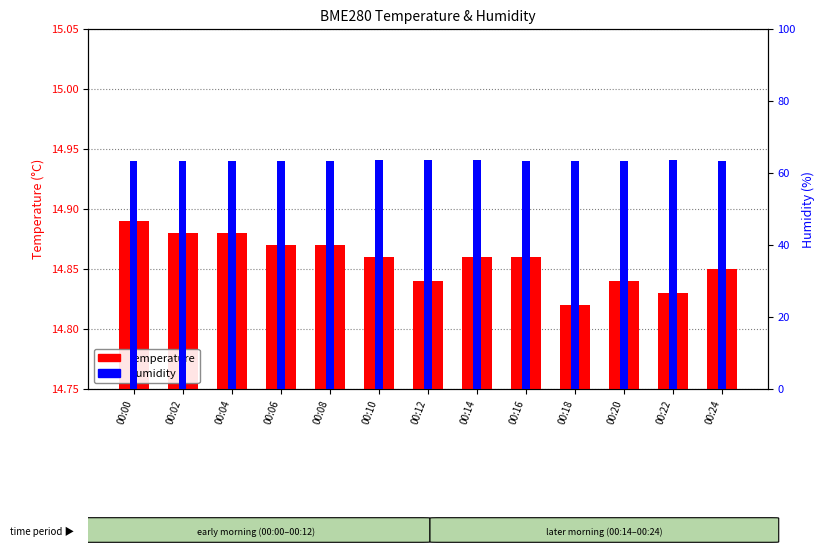

How many temperature values are between 14 and 15?

13